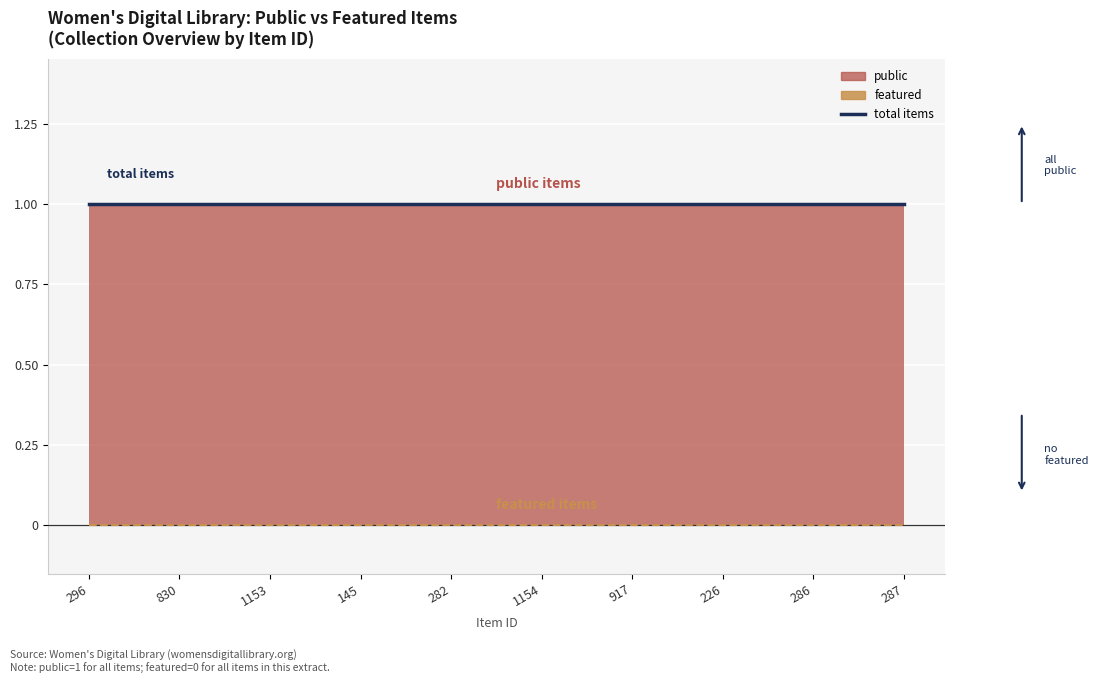

True or false: total items and featured items intersect in this chart.

False